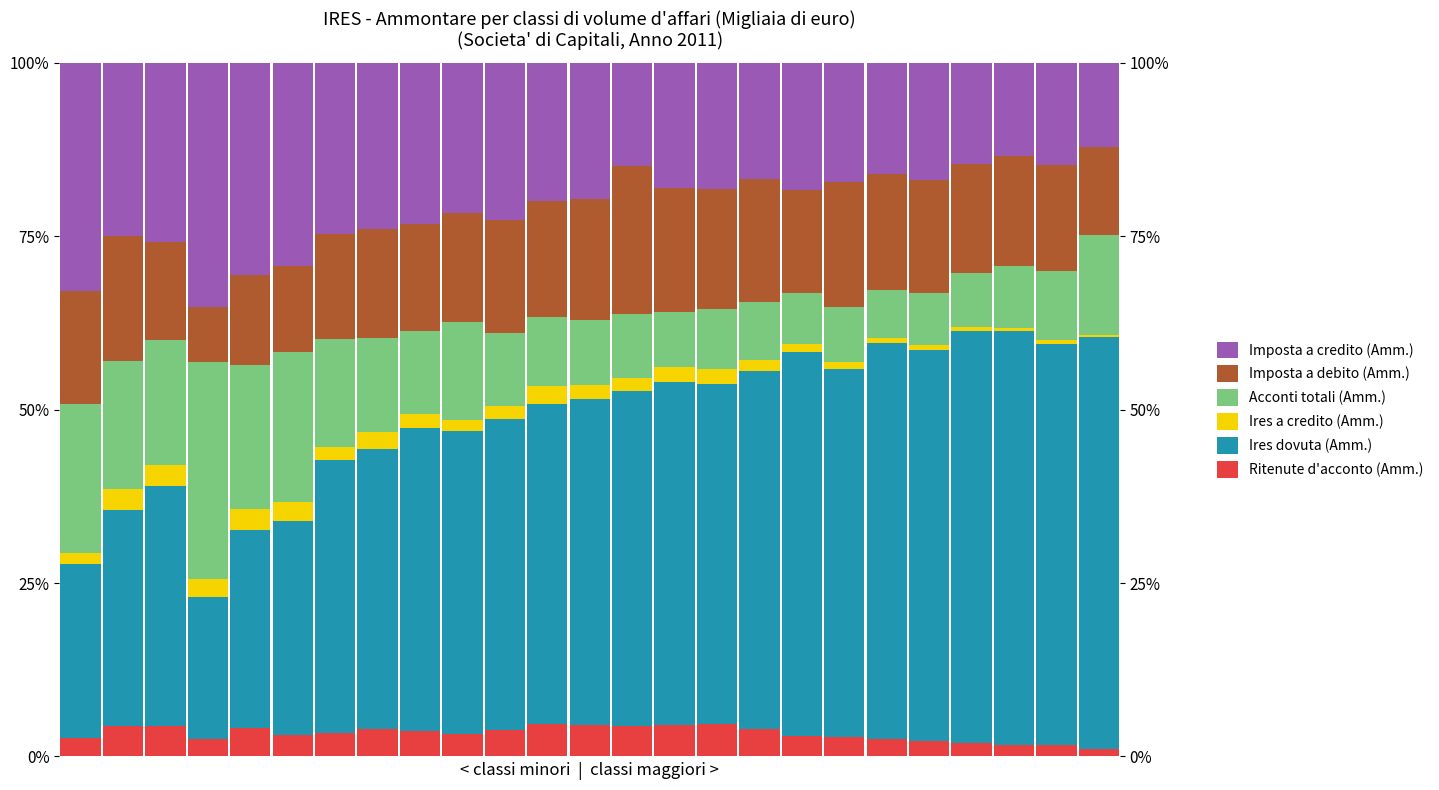

What value does the Ritenute d'acconto (Amm.) series have at 14?

4.5